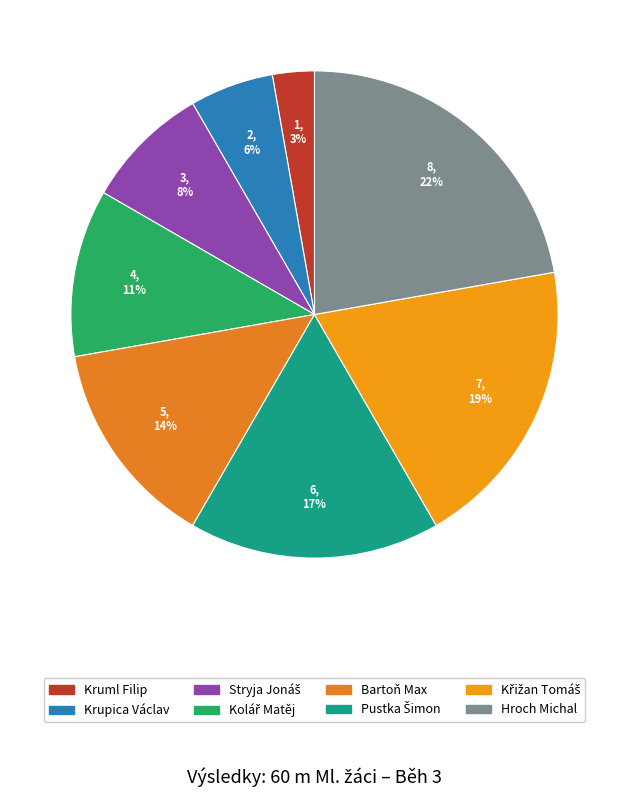

Does Stryja Jonáš account for over 50% of the chart?

No